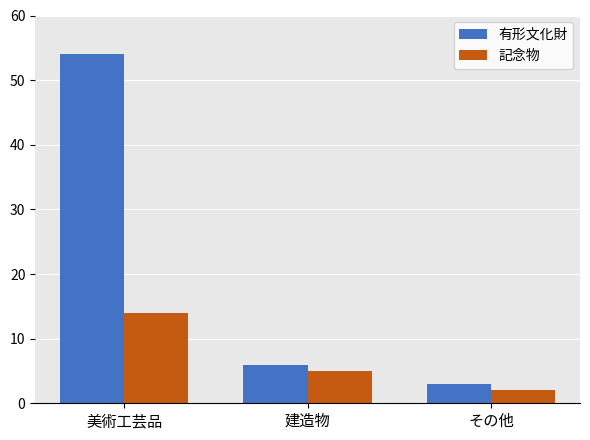

Where is 記念物 nearest to the value 8?

建造物